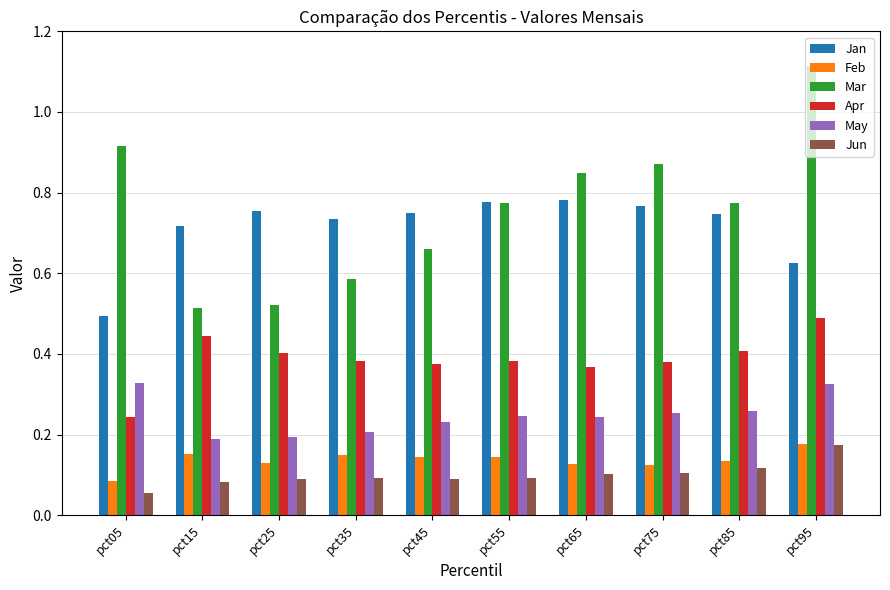

At which category is the sum across all series the highest?

pct95